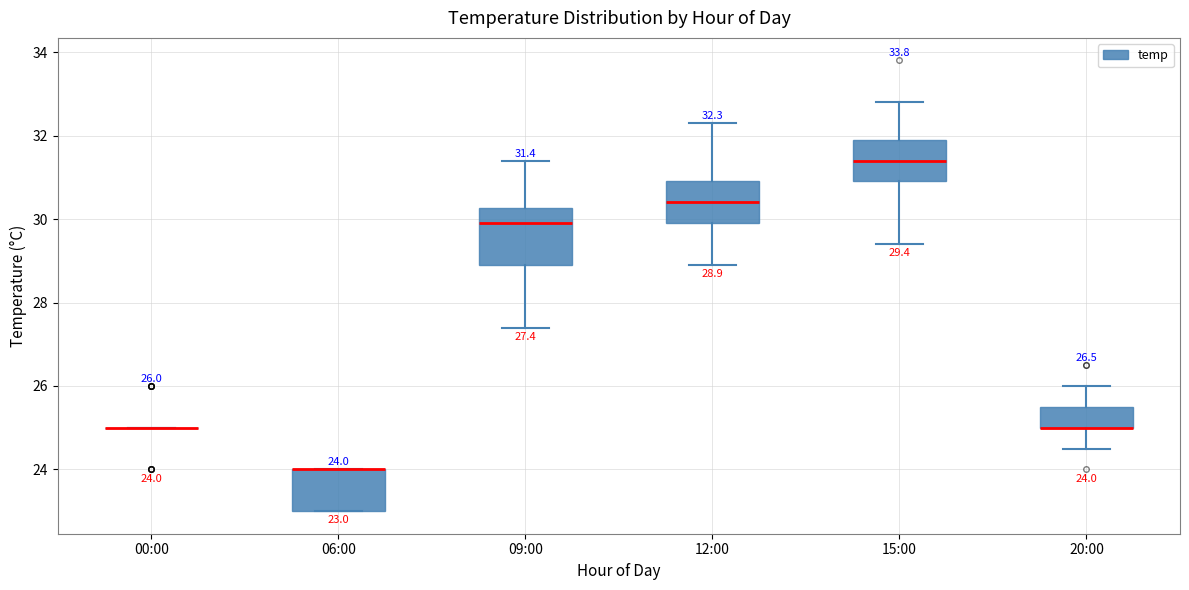

Comparing the boxes themselves (not the whiskers), which one is the tallest?

09:00